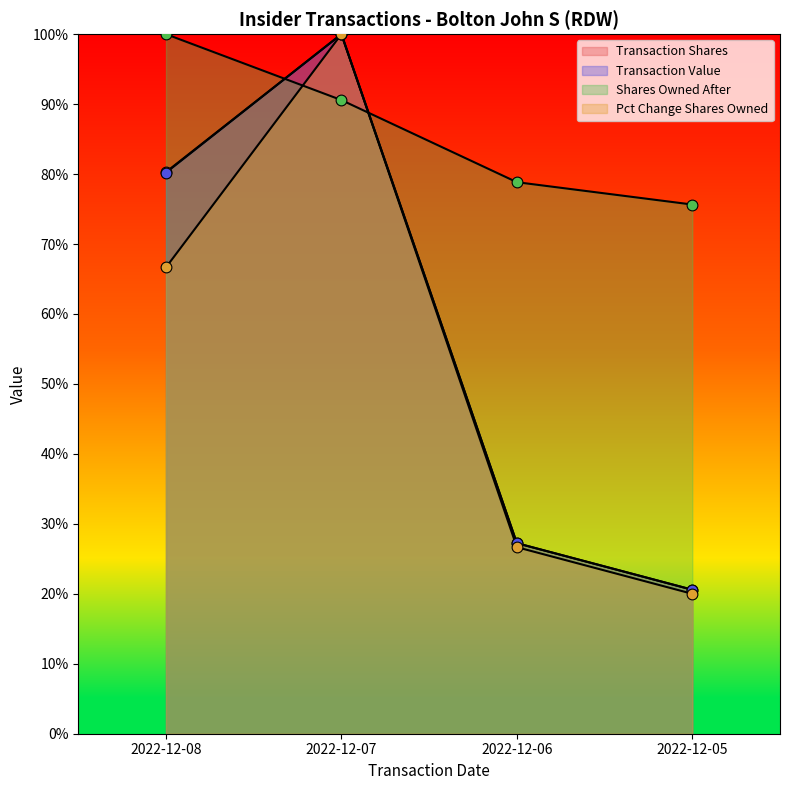

At how many categories does at least one series exceed 0?

4